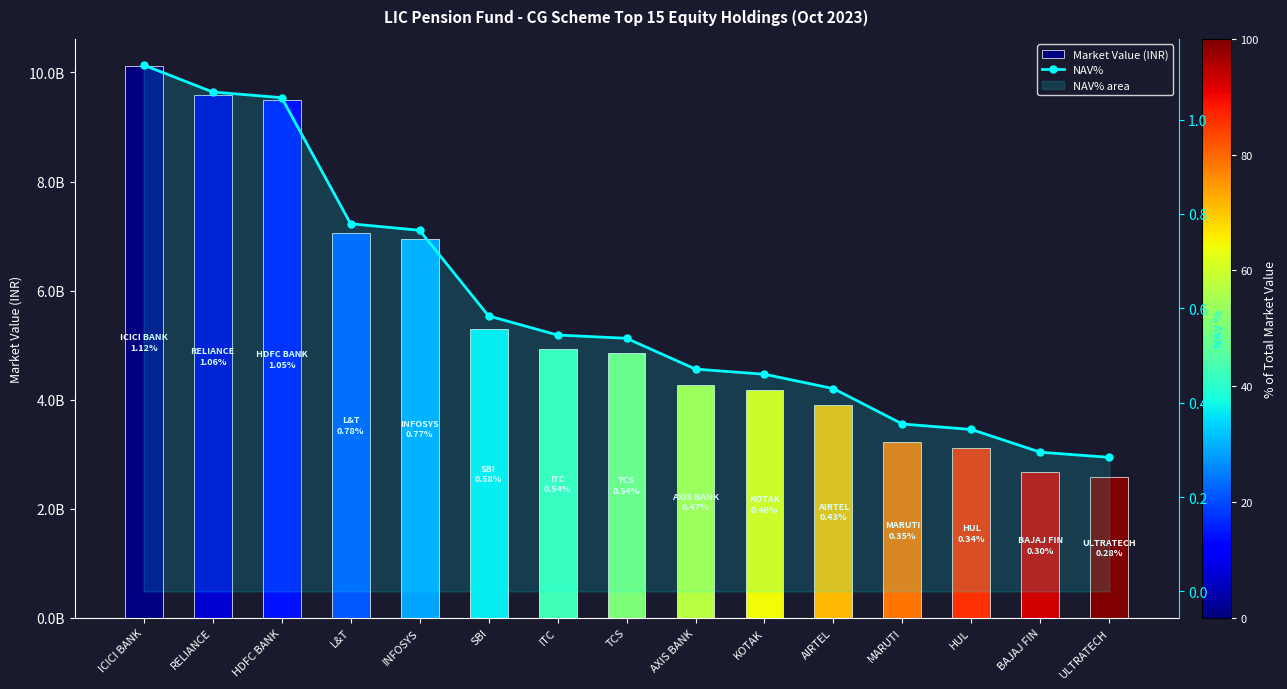

True or false: NAV% has a value of 1.2 at L&T.

False